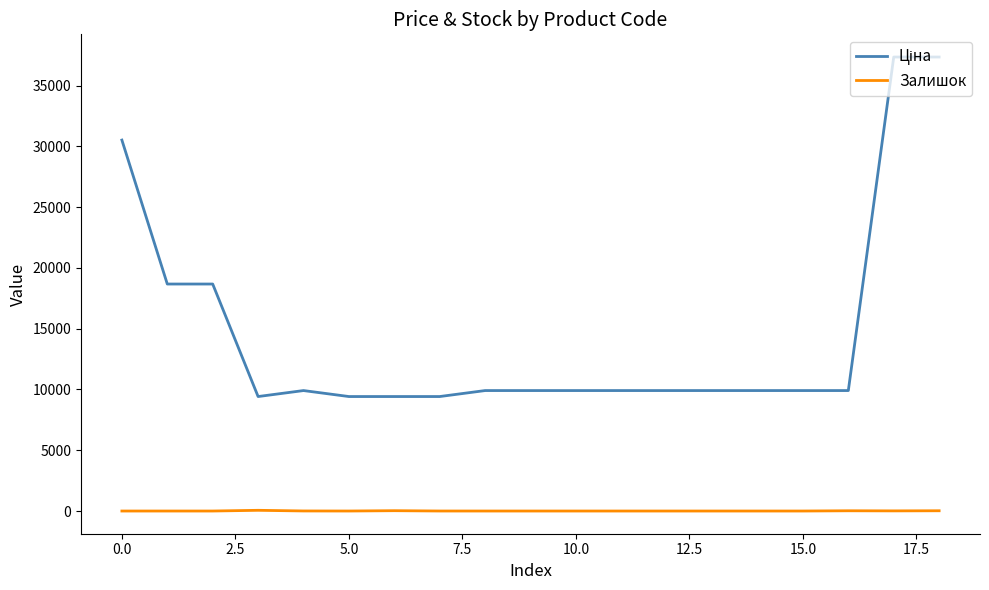

Which series has the largest total across all categories?

Ціна